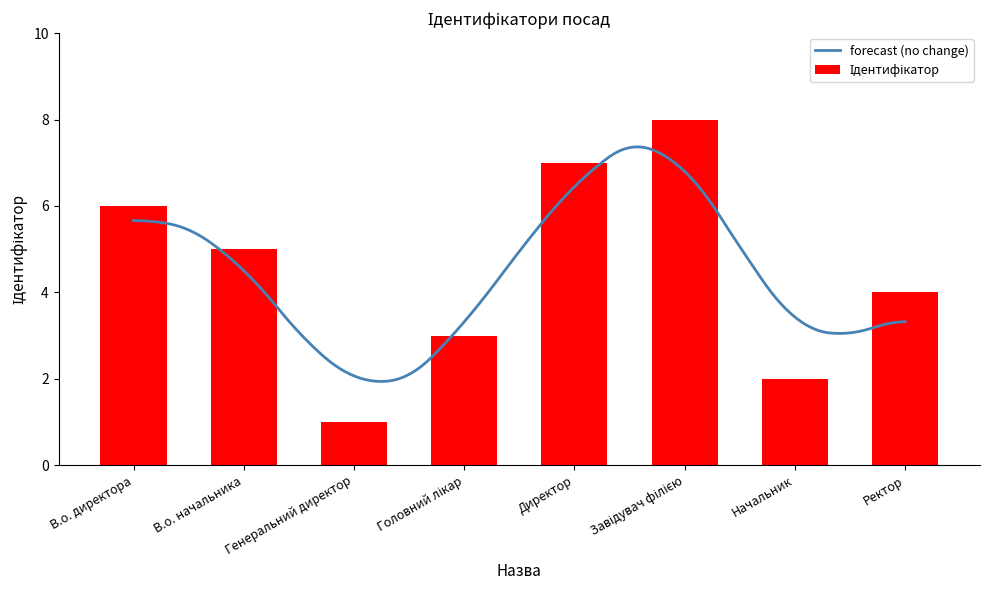

What is the value of the 6th bar from the left?

8